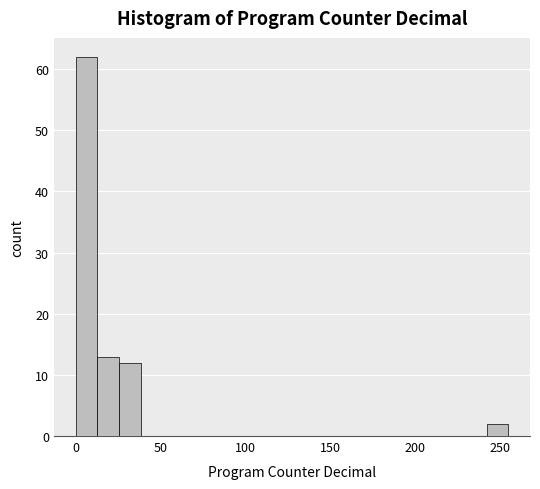

Read against the x-axis, roughly where is the centre of the tallest bar?

5